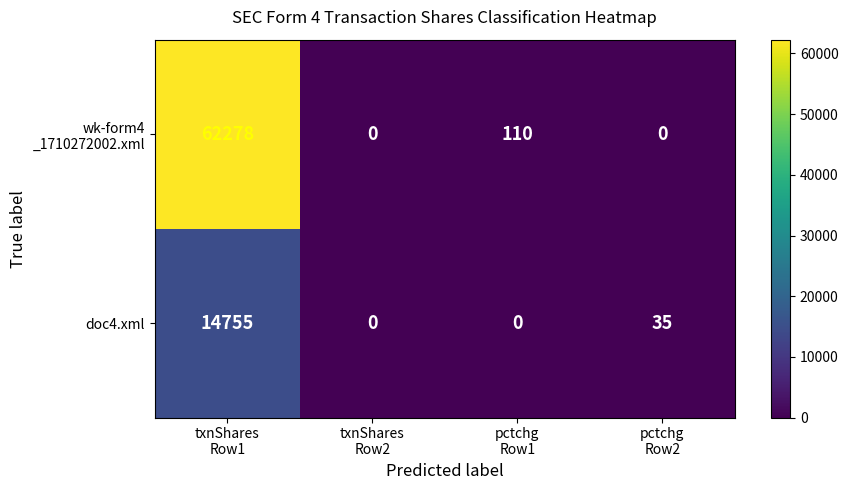

At how many categories does at least one series exceed 36377?

1